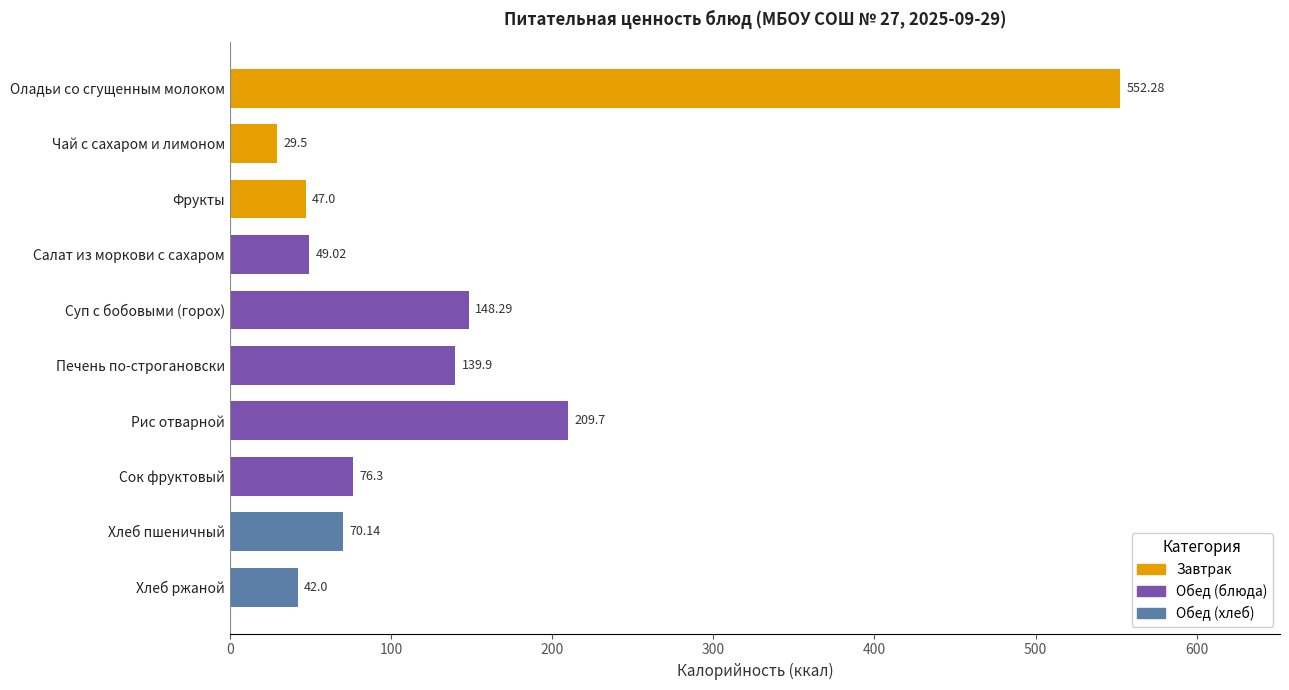

Rank the categories by value from highest to lowest.

Оладьи со сгущенным молоком, Рис отварной, Суп с бобовыми (горох), Печень по-строгановски, Сок фруктовый, Хлеб пшеничный, Салат из моркови с сахаром, Фрукты, Хлеб ржаной, Чай с сахаром и лимоном